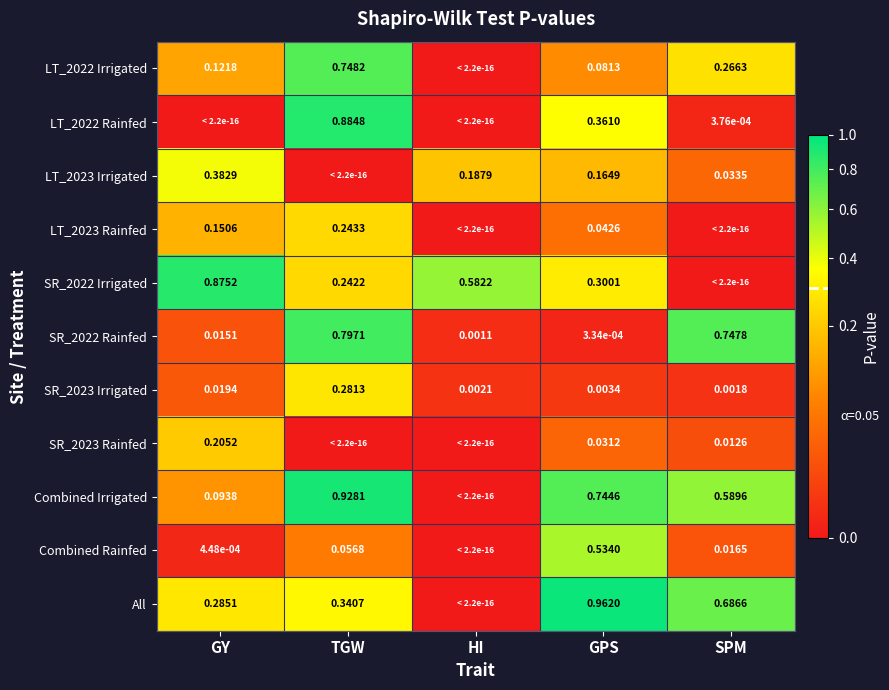

At which label is SR_2023 Irrigated closest to 0?

SPM